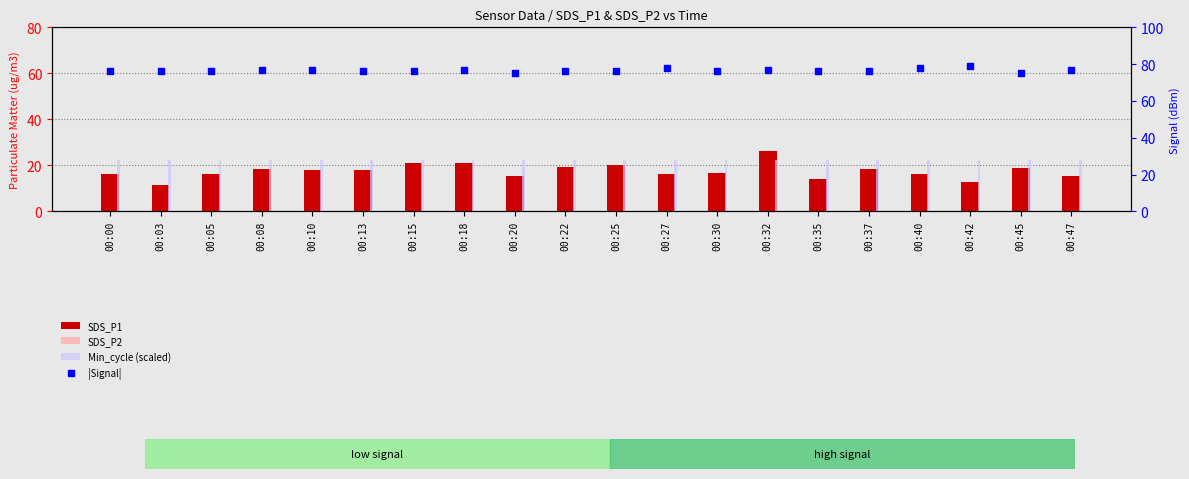

At which category is the sum across all series the highest?

00:32